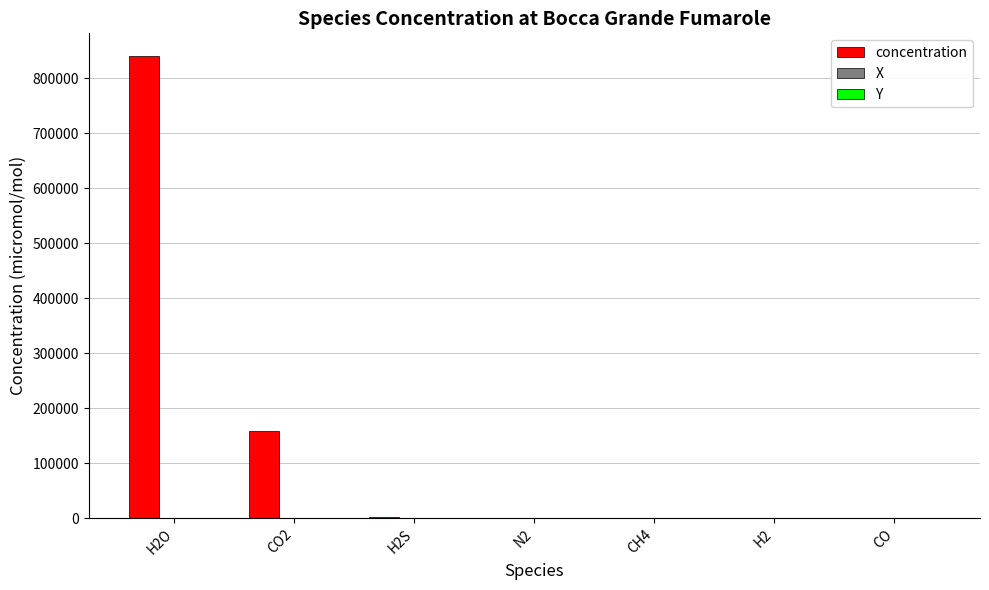

Which series has the largest total across all categories?

concentration